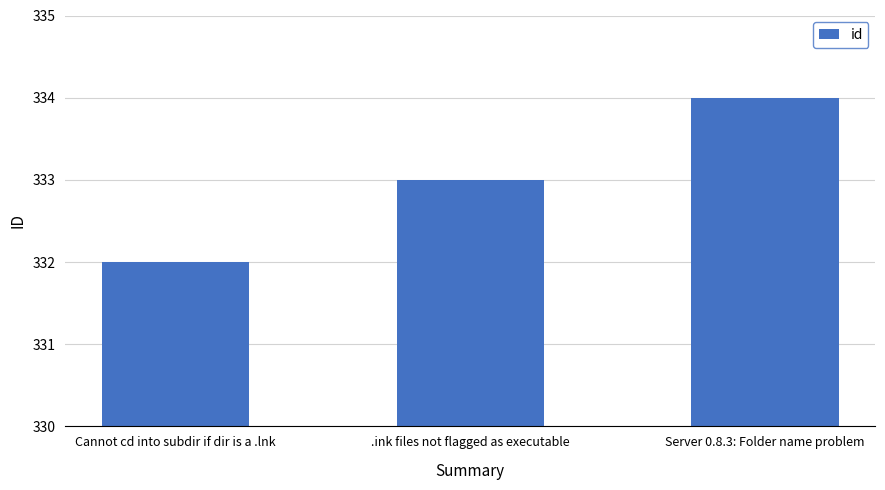

Does the chart contain stacked bars?

No